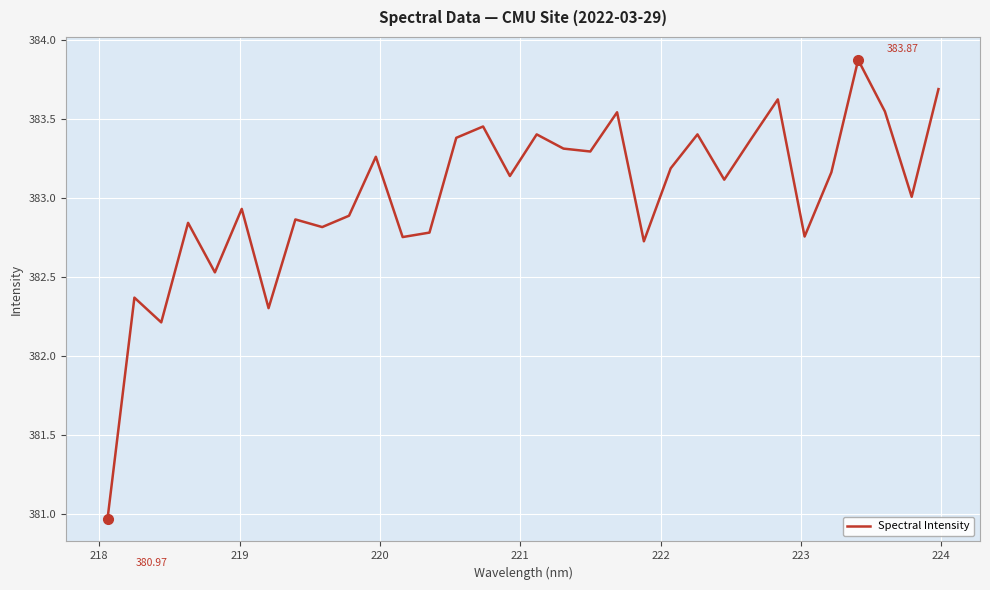

How many interior local valleys (lower than both neighbors) does the data have?

11